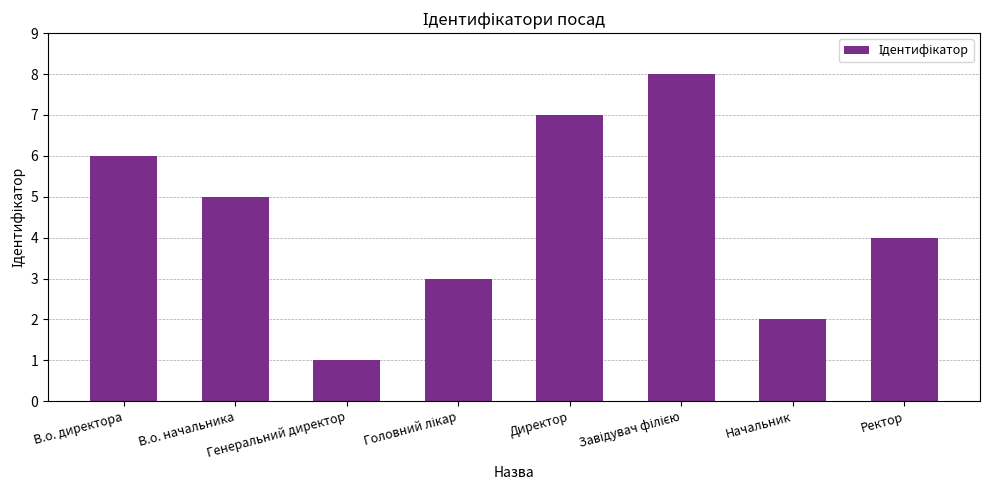

What is the change in value from Генеральний директор to Начальник?

+1